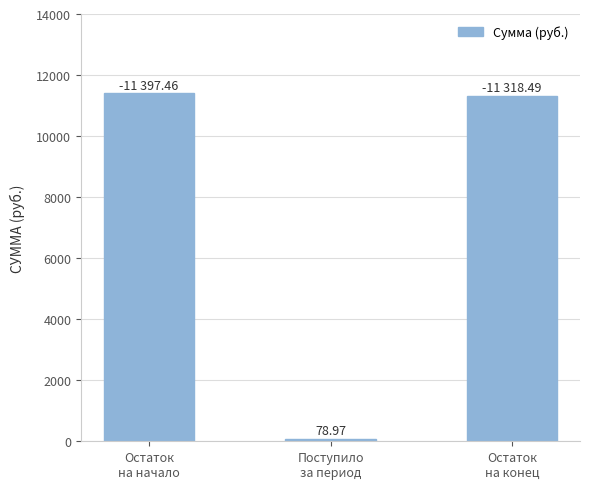

Reading left to right, transcribe all the data shown in this chart.

11397.5	79.0	11318.5